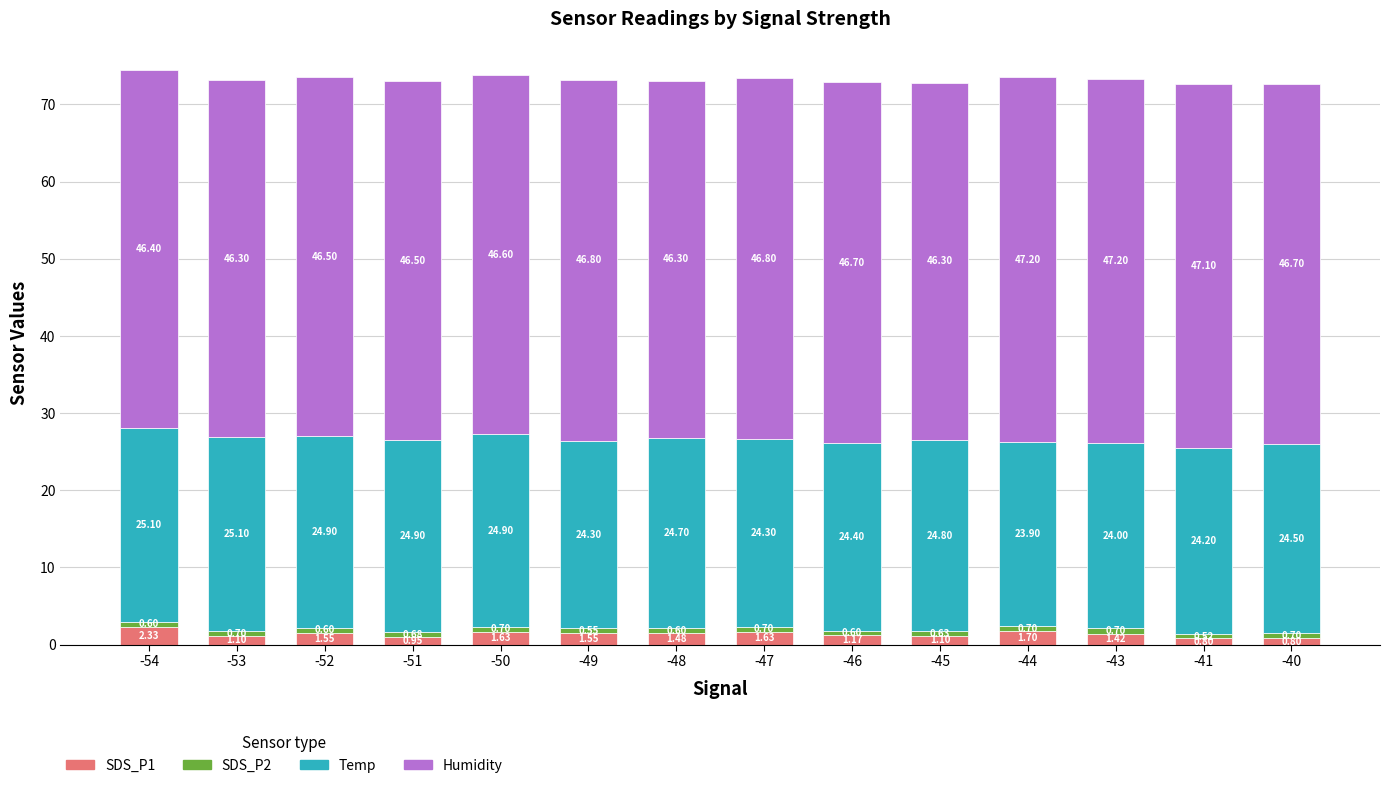

What is the total value across all series at -53?

73.2